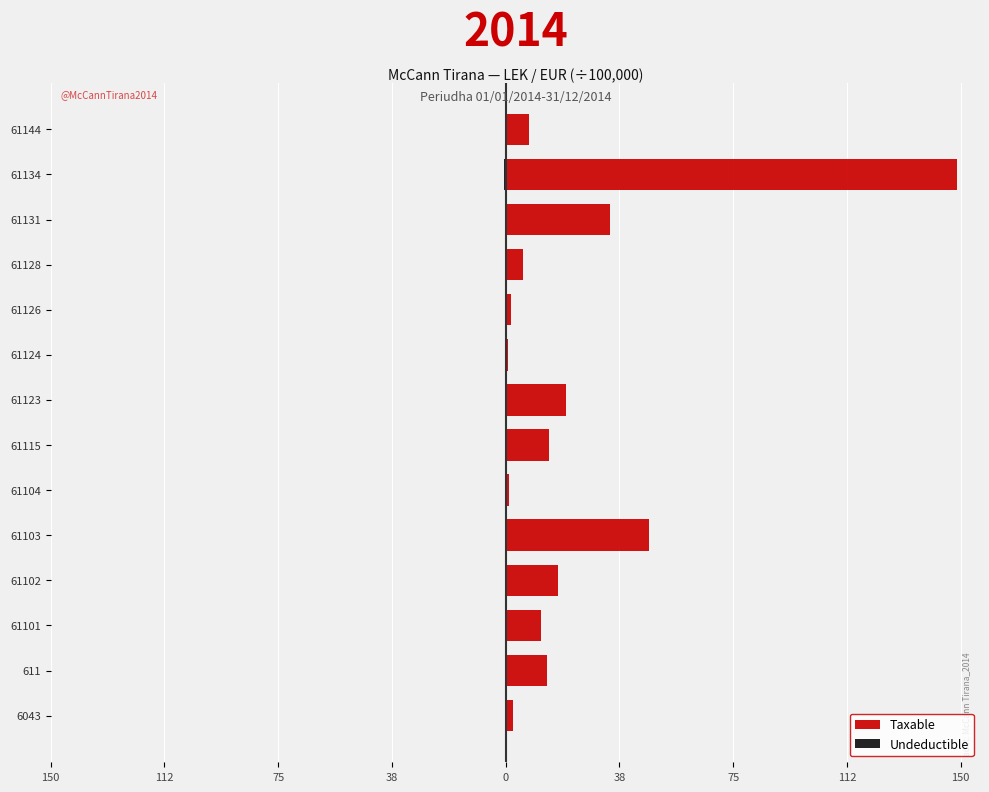

Reading right to left, list all the values displayed in this chart.

Taxable: 7.8	148.9	34.4	5.7	1.6	0.6	19.9	14.3	1.1	47.3	17.4	11.5	13.7	2.5
Undeductible: 0.0	-0.4	-0.3	0.0	-0.1	0.0	-0.2	-0.0	0.0	-0.0	0.0	0.0	0.0	0.0